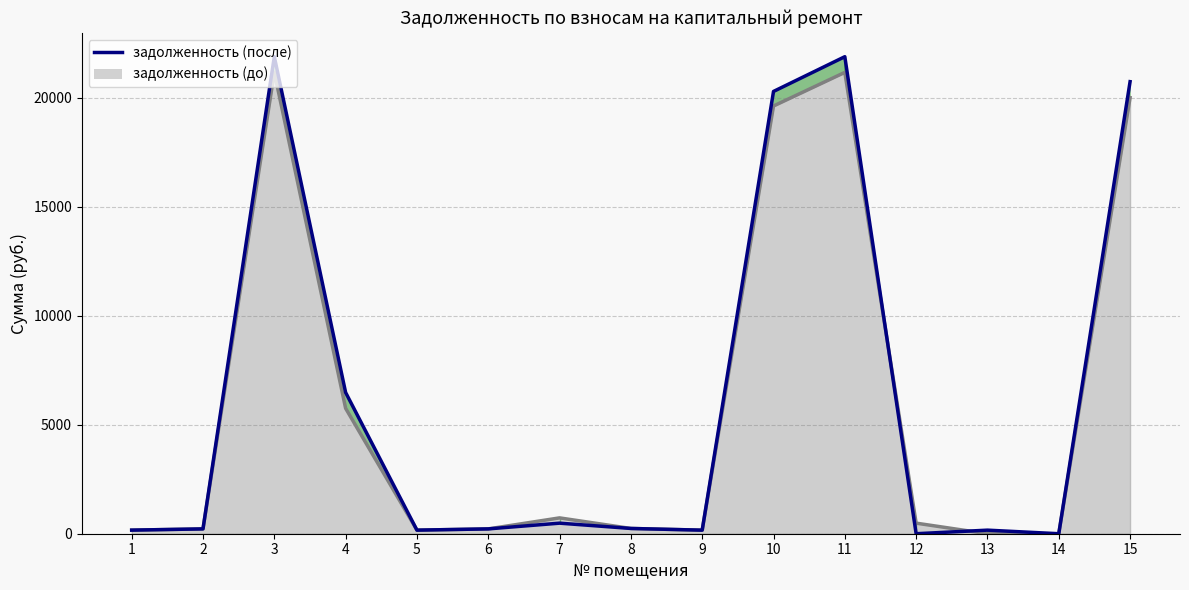

What is the change in value from 9 to 12?

-163.2